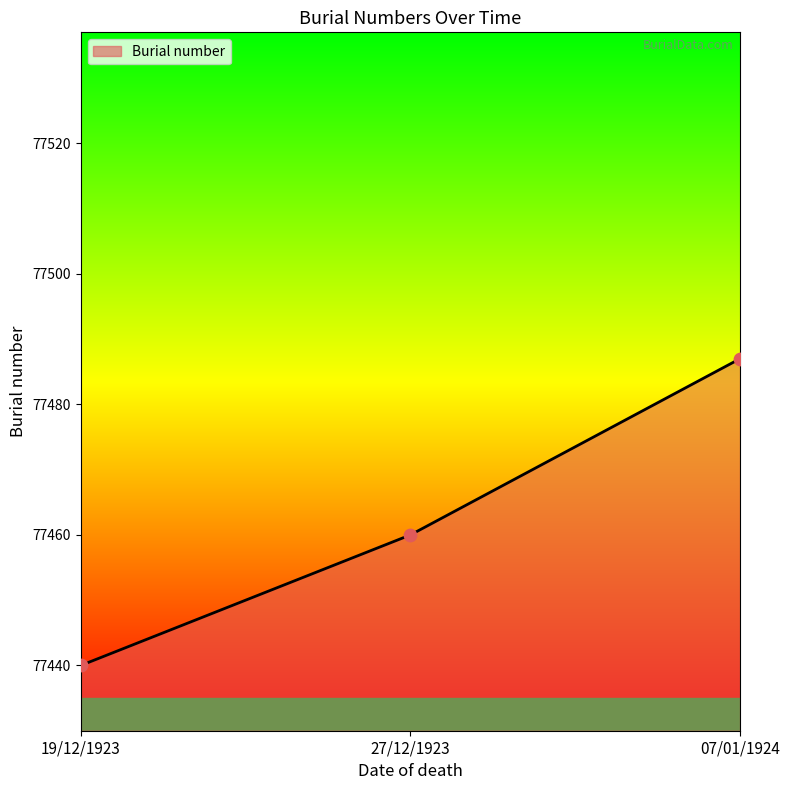

What is the change in value from 27/12/1923 to 07/01/1924?

+27